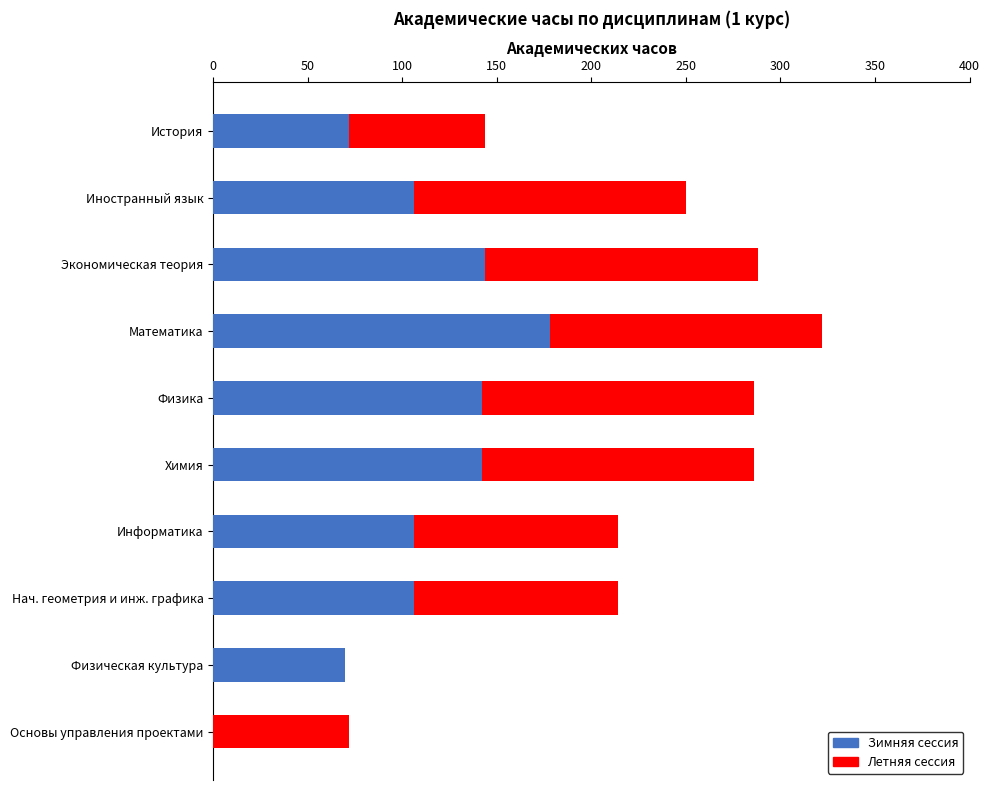

Is it true that Зимняя сессия equals 210 at Экономическая теория?

False